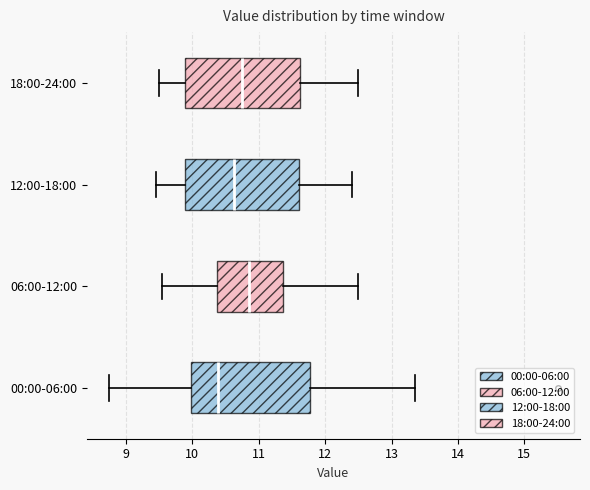

Which box's median line is the furthest to the left?

00:00-06:00